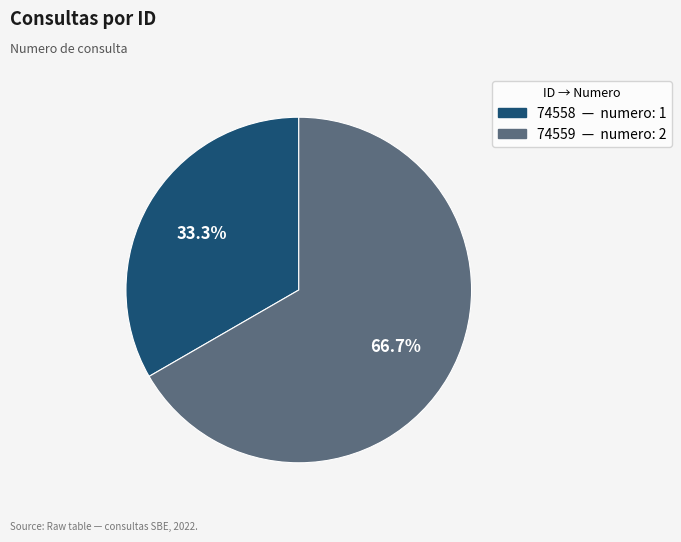

Approximately how many times larger is the value at 74559 compared to 74558?

2.0